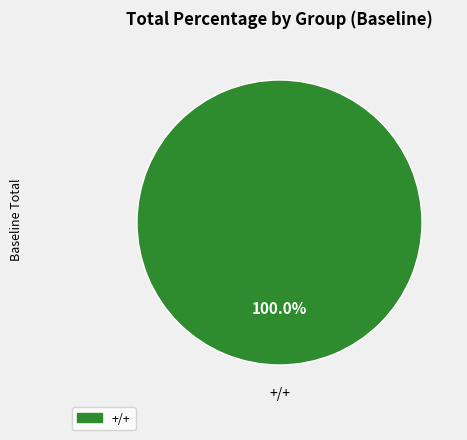

Is there any slice that represents more than half of the pie?

Yes